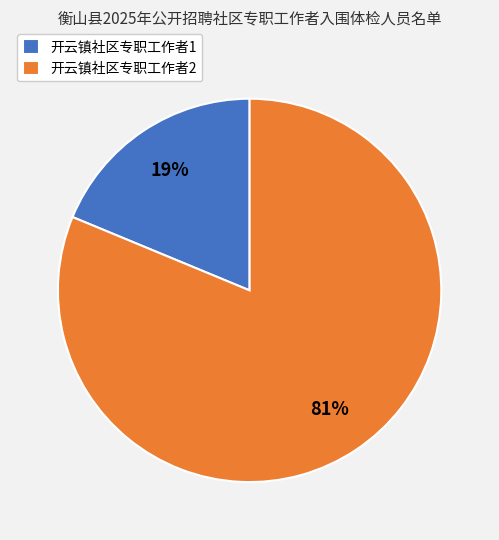

Between 开云镇社区专职工作者2 and 开云镇社区专职工作者1, which is larger?

开云镇社区专职工作者2